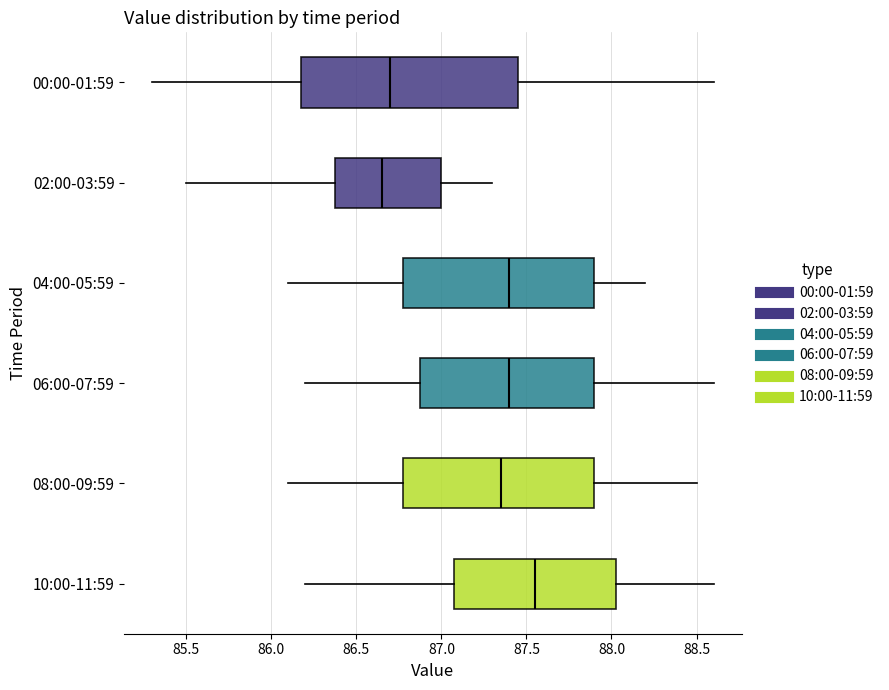

Reading bottom to top, read every box against the x-axis: the position of its median line, the range the box covers, and the ends of its whiskers. The values are not printed on the chart, so give them approximately, as read against the axis.

10:00-11:59: median 87.55, box 87.10 to 88.05, whiskers 86.20 to 88.60
08:00-09:59: median 87.35, box 86.80 to 87.90, whiskers 86.10 to 88.50
06:00-07:59: median 87.40, box 86.90 to 87.90, whiskers 86.20 to 88.60
04:00-05:59: median 87.40, box 86.80 to 87.90, whiskers 86.10 to 88.20
02:00-03:59: median 86.65, box 86.40 to 87.00, whiskers 85.50 to 87.30
00:00-01:59: median 86.70, box 86.20 to 87.45, whiskers 85.30 to 88.60